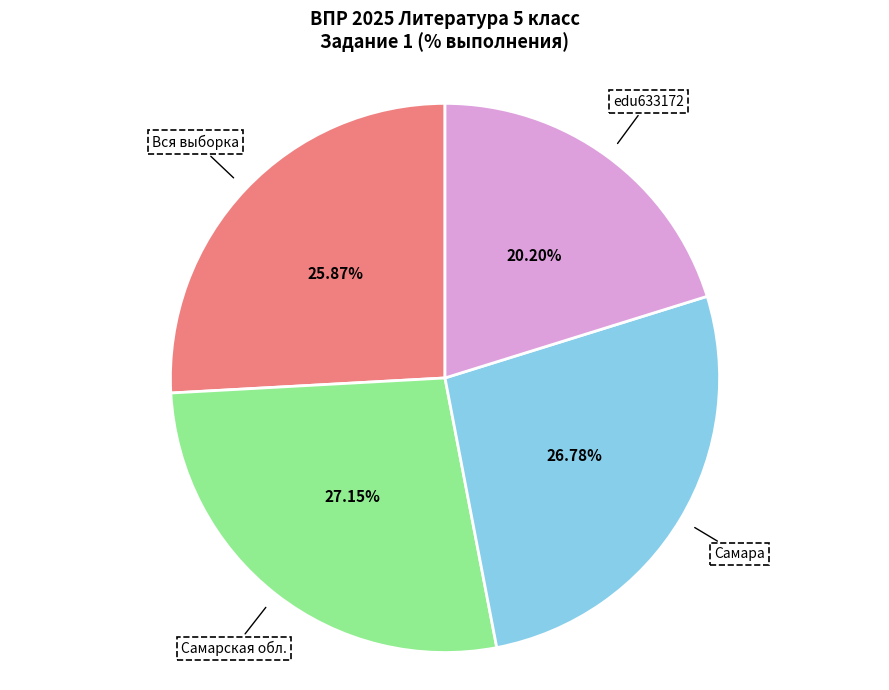

Is there a majority slice in this chart?

No